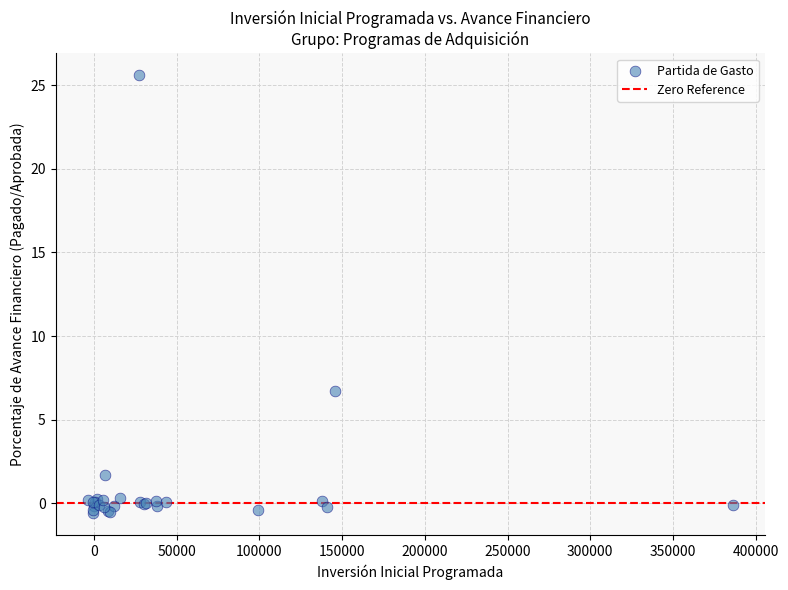

What Y value in the scatter plot is closest to 12?

6.7